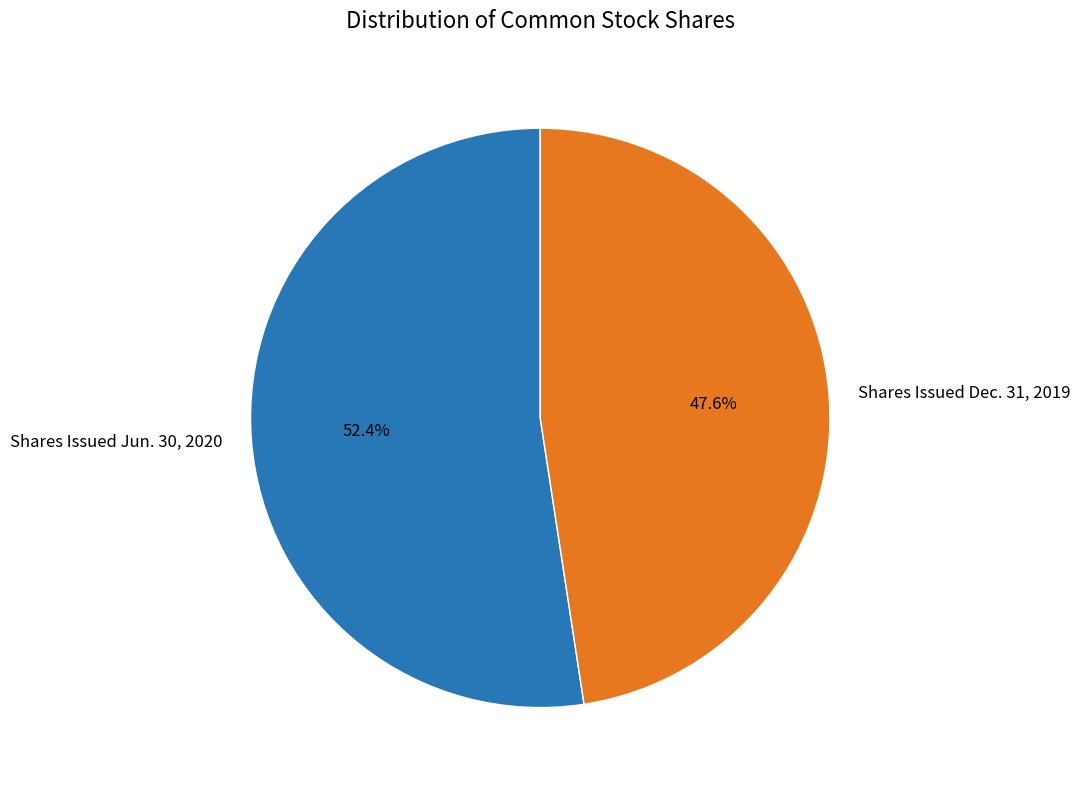

Rank the categories by value from highest to lowest.

Shares Issued Jun. 30, 2020, Shares Issued Dec. 31, 2019